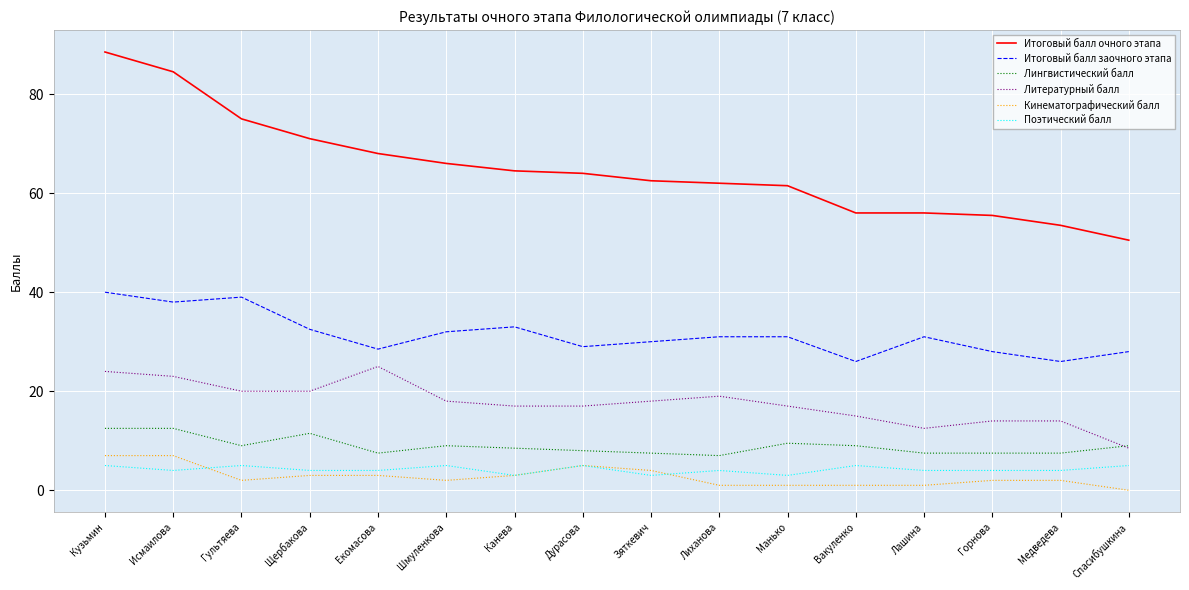

What is the difference between the maximum and minimum values in the Кинематографический балл series?

7.0